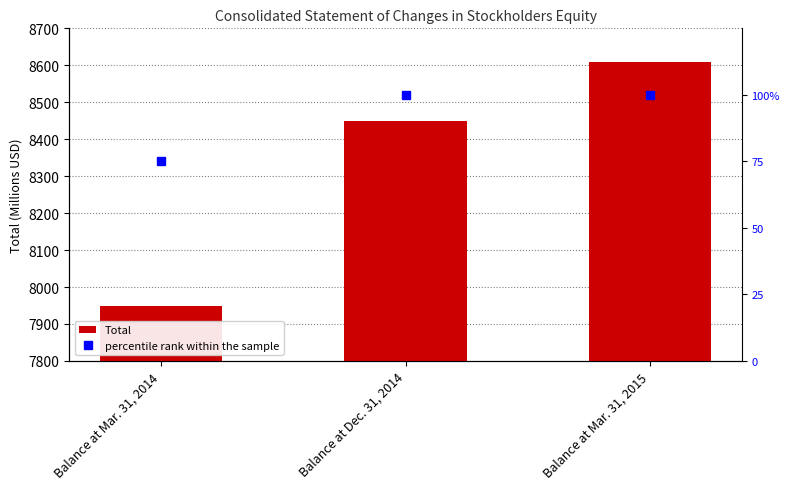

Reading right to left, extract all data points from this chart.

Total: 8607.6	8448.9	7948.3
percentile rank within the sample: 100.0	100.0	75.0